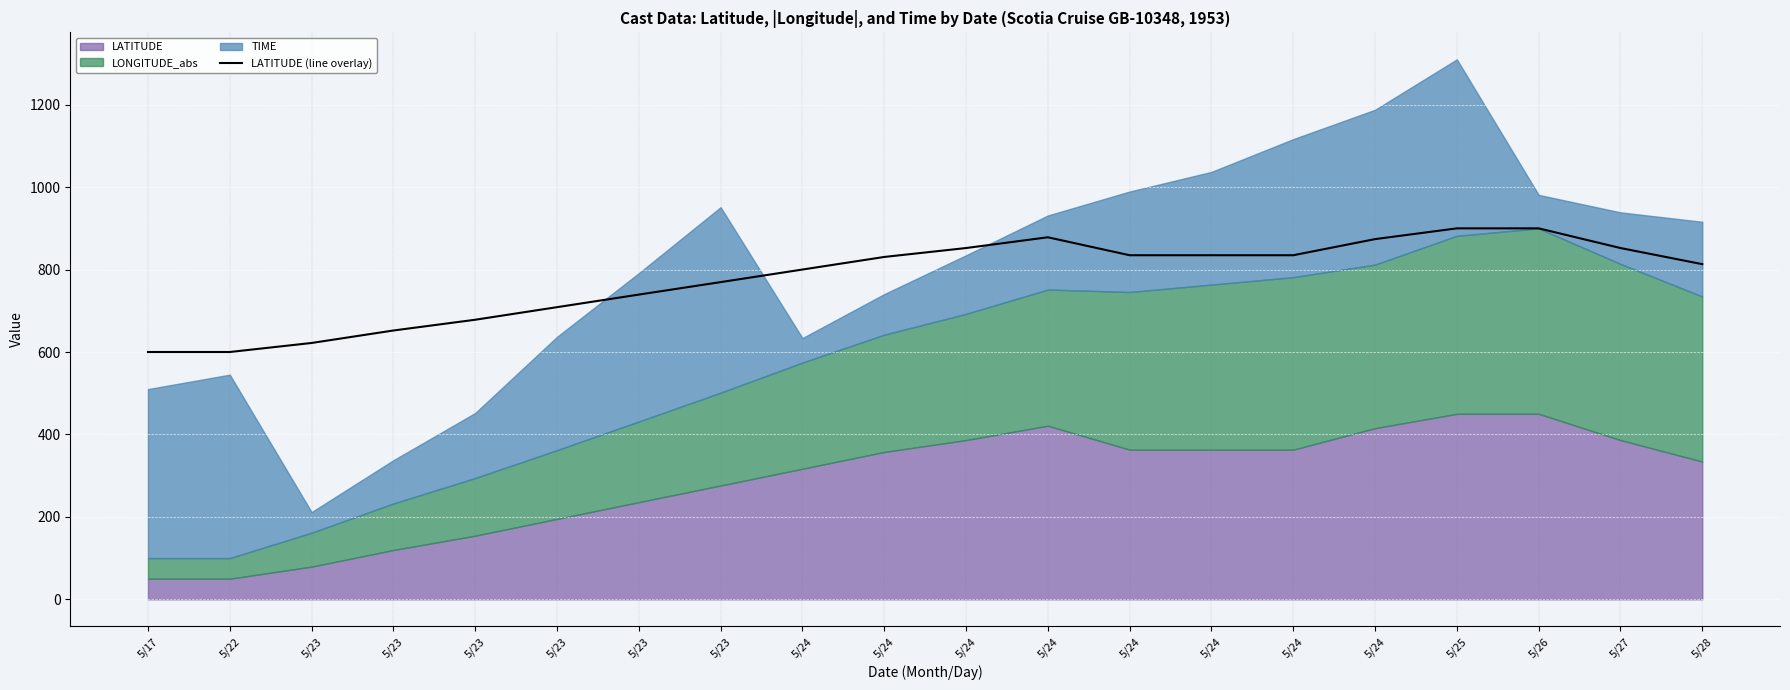

At which category does the chart reach its peak across all series?

5/25